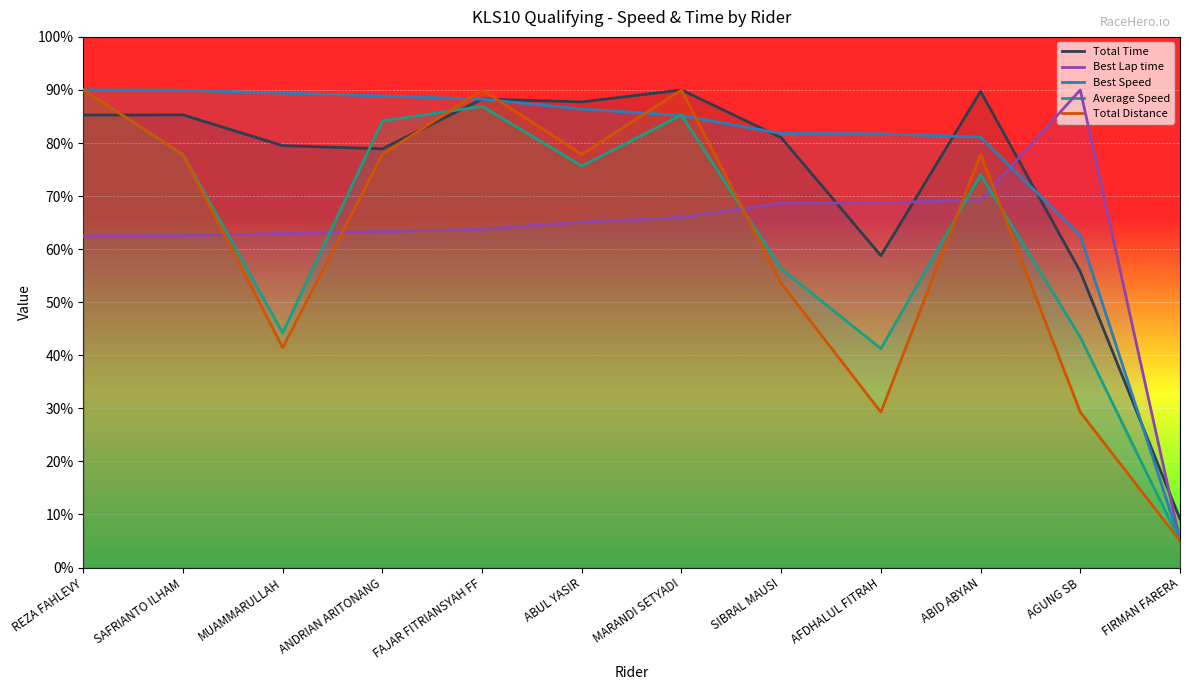

Reading right to left, list all the values displayed in this chart.

Total Time: 9.1	55.8	89.7	58.8	81.0	90.0	87.7	88.3	78.9	79.5	85.3	85.3
Best Lap time: 5.0	90.0	69.2	68.7	68.7	66.0	65.1	63.7	63.3	62.9	62.6	62.5
Best Speed: 5.0	62.5	81.1	81.7	81.8	85.2	86.4	88.3	88.9	89.4	90.0	90.0
Average Speed: 5.0	43.4	74.0	41.3	56.3	85.3	75.7	86.9	84.1	44.3	77.8	90.0
Total Distance: 5.0	29.3	77.9	29.3	53.6	90.0	77.9	90.0	77.9	41.4	77.9	90.0